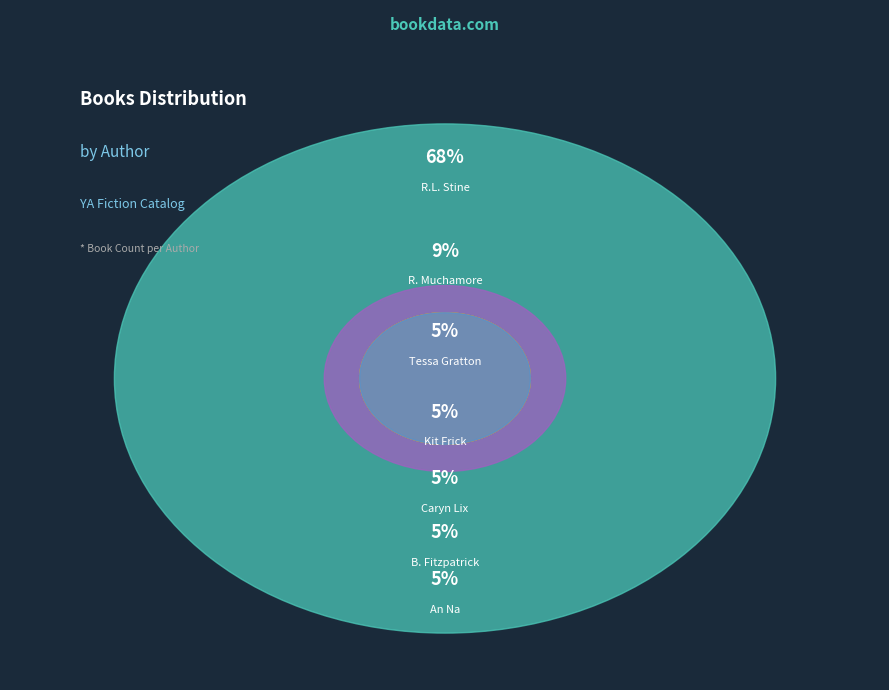

What is the smallest slice in the pie chart?

Caryn Lix (2130895795)